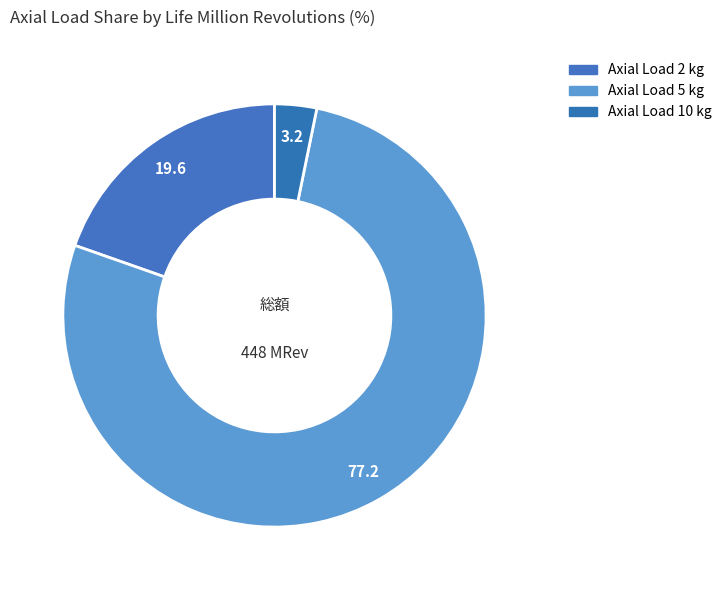

Rank the categories by value from lowest to highest.

Axial Load 10 kg, Axial Load 2 kg, Axial Load 5 kg